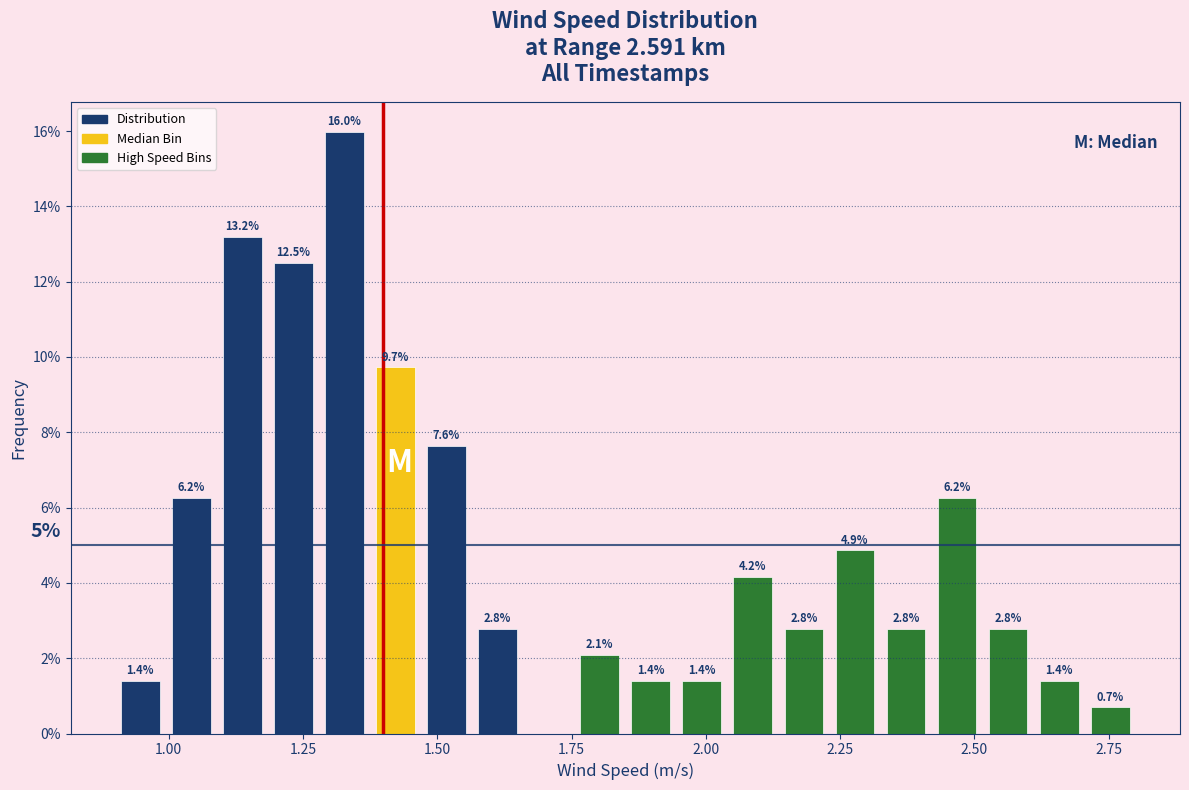

Around what value on the x-axis is the tallest bar? Give the approximate position of its centre, as read against the axis.

1.35